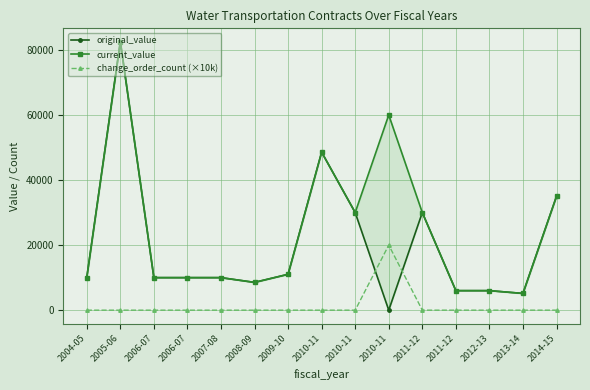

Reading left to right, what are all the values shown in this chart?

original_value: 10000.0	82506.1	10000.0	10000.0	10000.0	8539.0	11025.0	48569.3	30000.0	0.0	30000.0	6000.0	6000.0	5143.5	35000.0
current_value: 10000.0	82506.1	10000.0	10000.0	10000.0	8539.0	11025.0	48569.3	30000.0	60000.0	30000.0	6000.0	6000.0	5143.5	35000.0
change_order_count (×10k): 0.0	0.0	0.0	0.0	0.0	0.0	0.0	0.0	0.0	20000.0	0.0	0.0	0.0	0.0	0.0